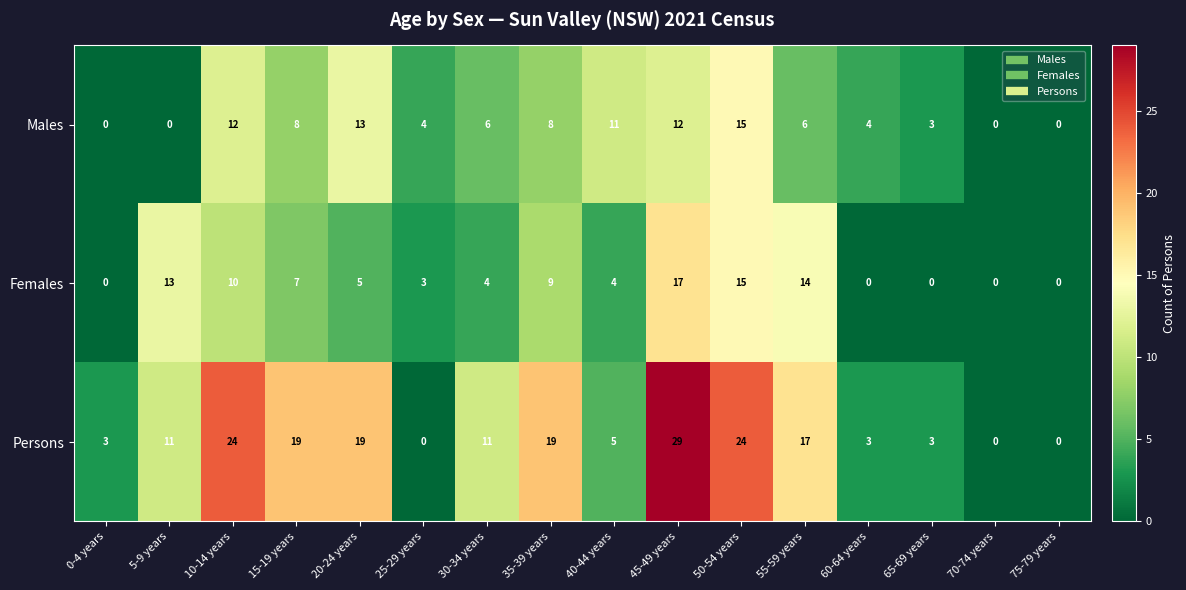

List the series in order of their peak value, lowest first.

Males, Females, Persons